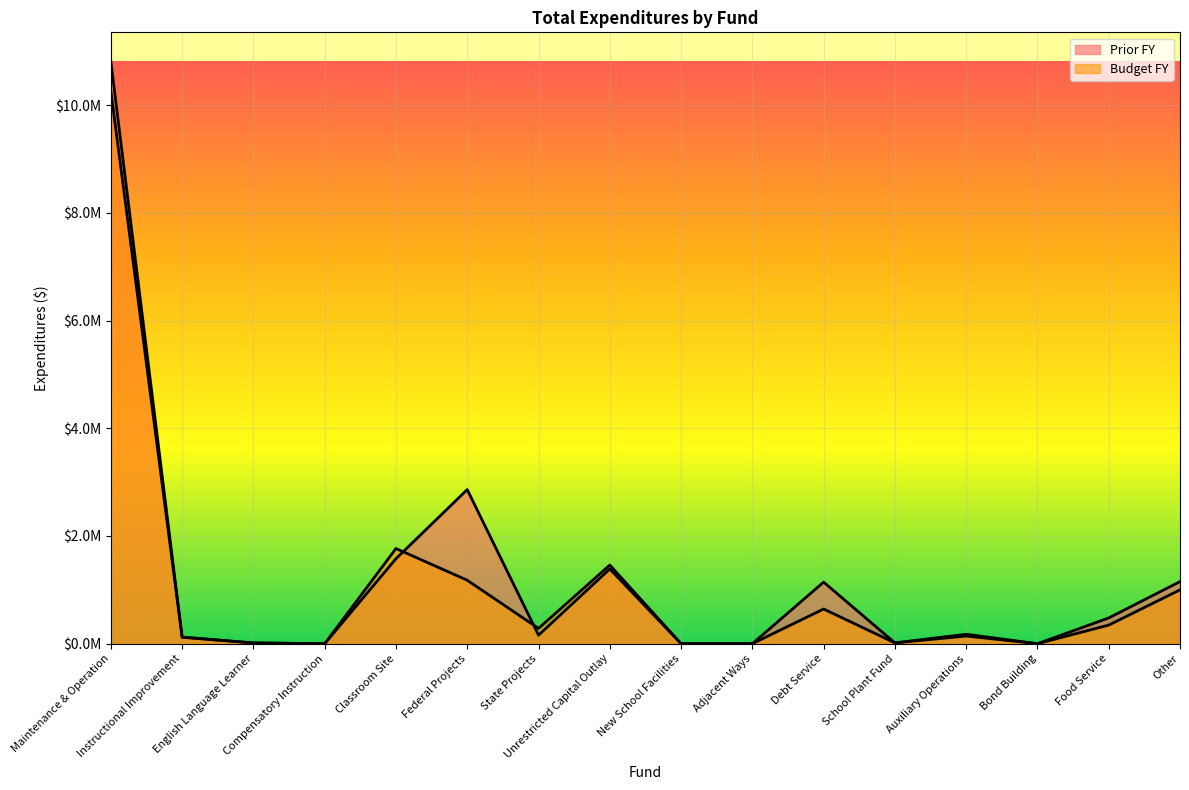

How many lines are shown in the chart?

2